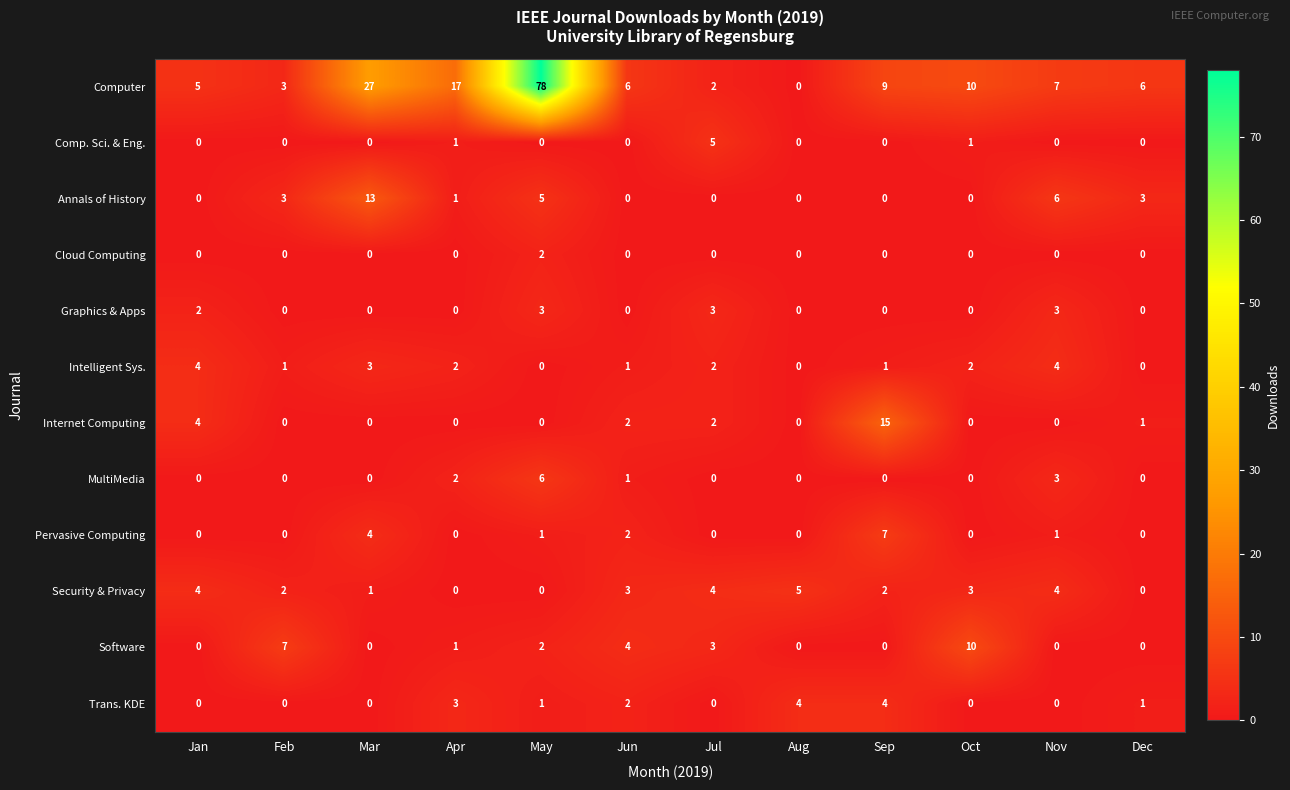

What is the total value across all series at Jan?

19